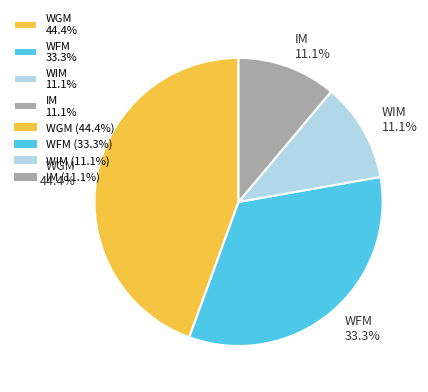

What percentage is NOT represented by IM?

88.9%